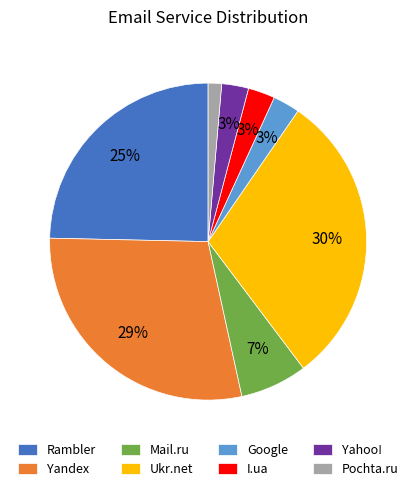

How many segments does this pie chart have?

8